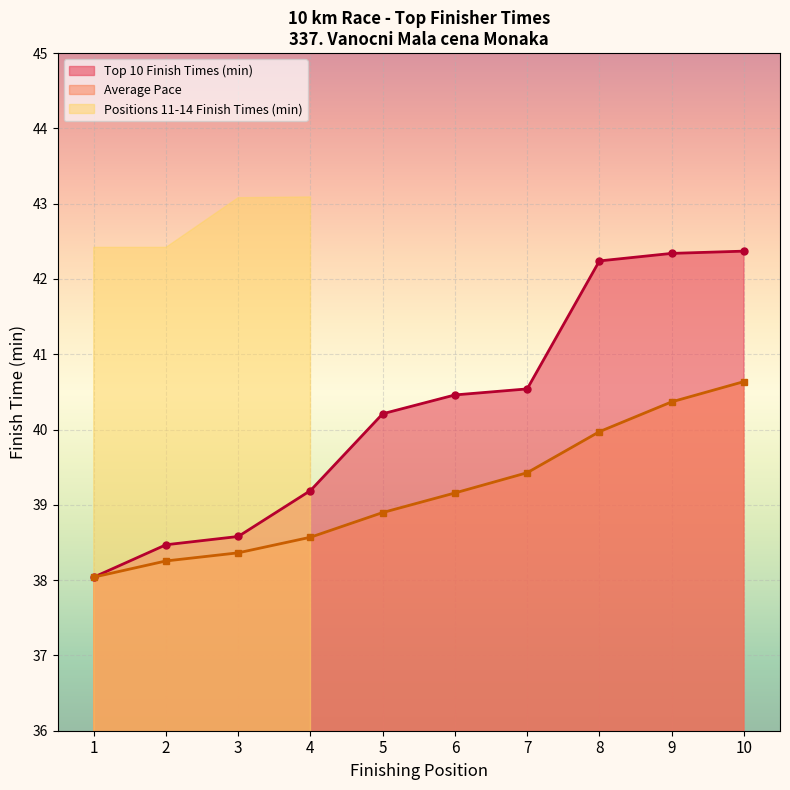

Where does the Average Pace series first go above 39?

6